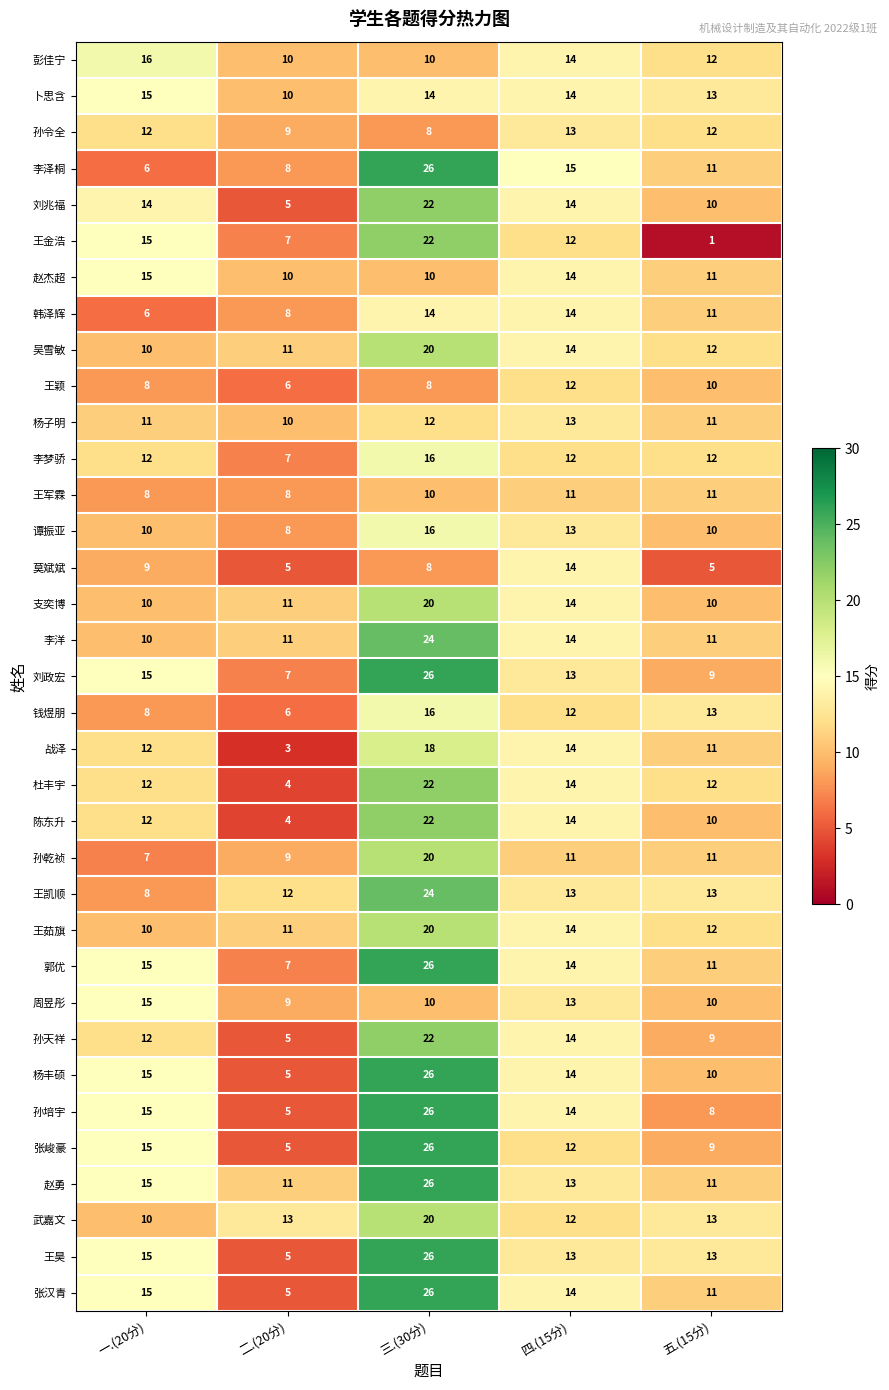

Which category has the highest value across all series?

三.(30分)